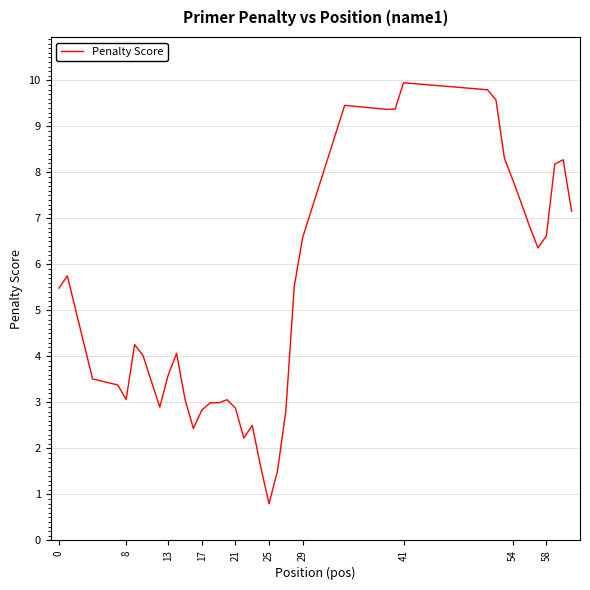

What is the minimum value shown in the chart?

0.8